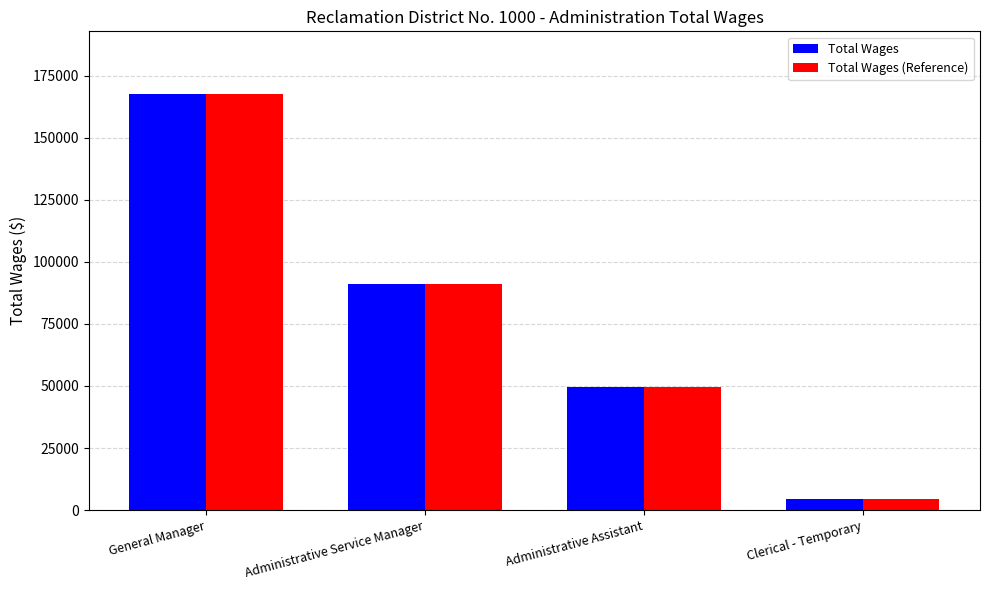

Rank the categories by Total Wages value from highest to lowest.

General Manager, Administrative Service Manager, Administrative Assistant, Clerical - Temporary